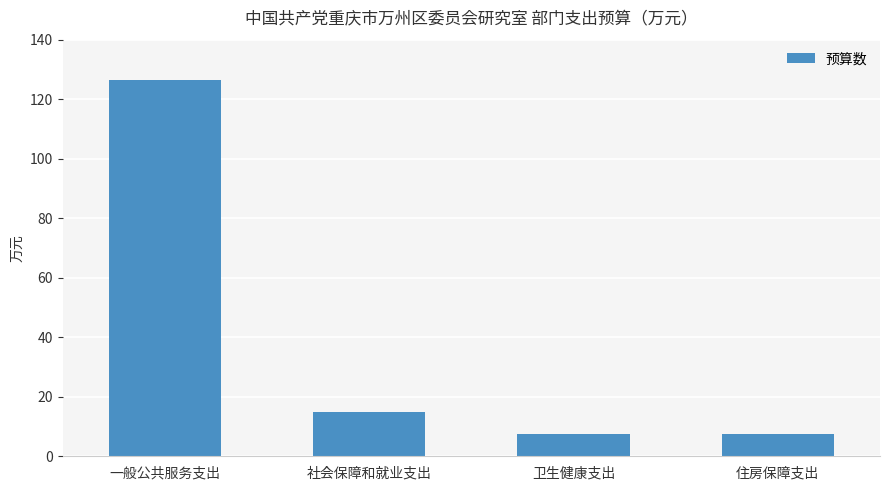

At which label does the data first exceed 15?

一般公共服务支出